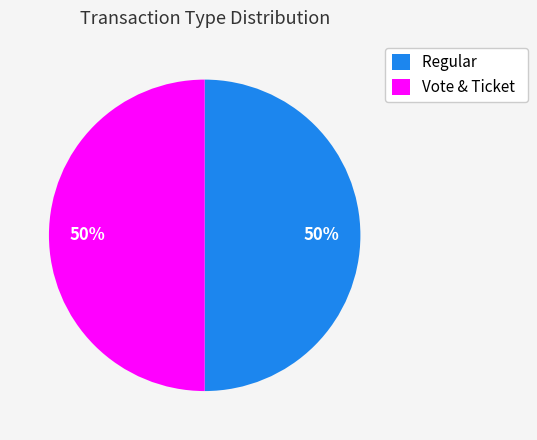

How many slices are in this pie chart?

2